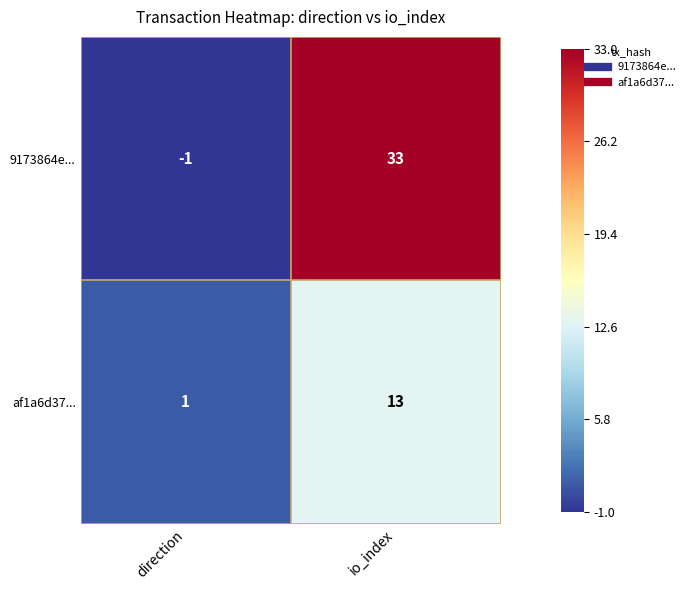

True or false: af1a6d37... has a value of 6 at io_index.

False